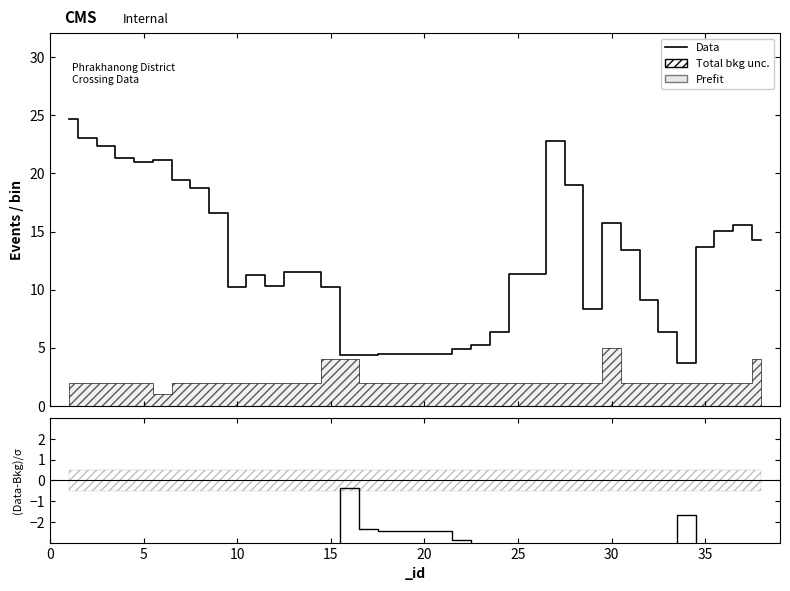

True or false: Data has a value of 3.4 at 30.

False